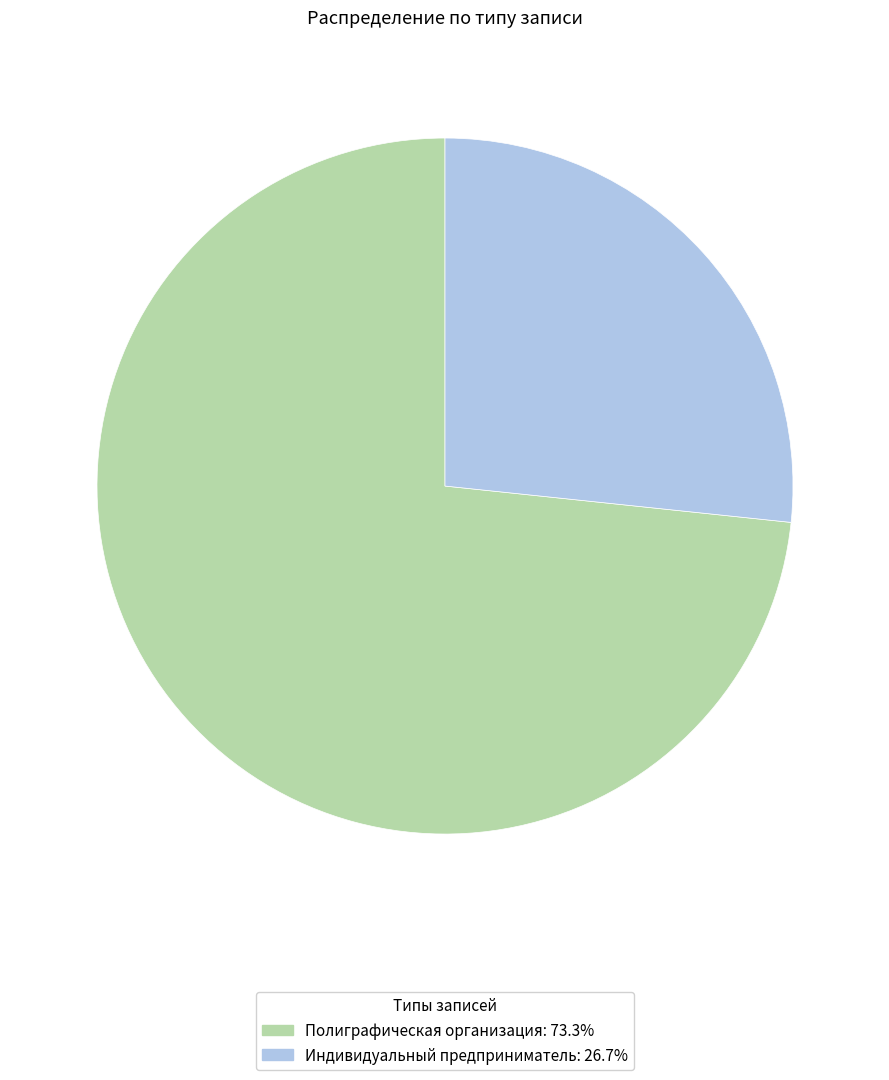

How many segments does this pie chart have?

2